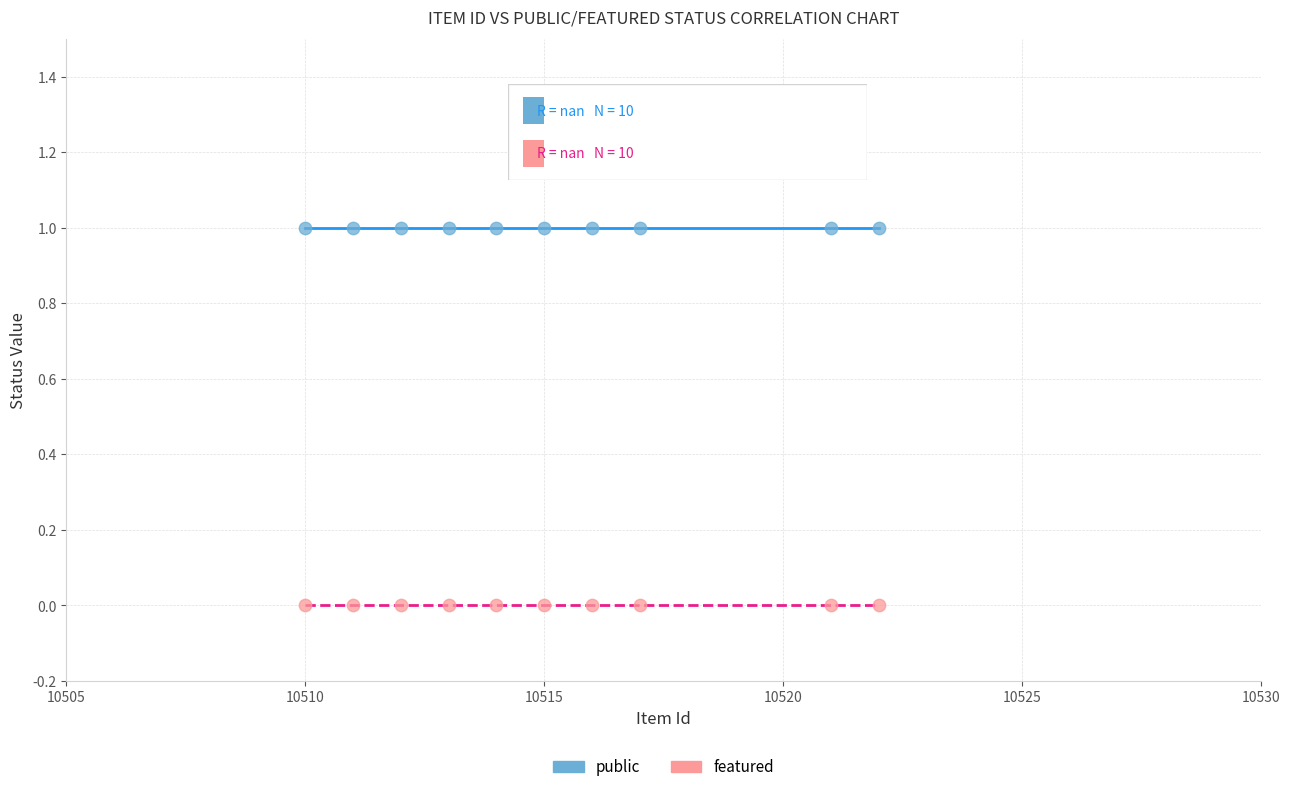

Which series reaches the maximum Y coordinate?

public